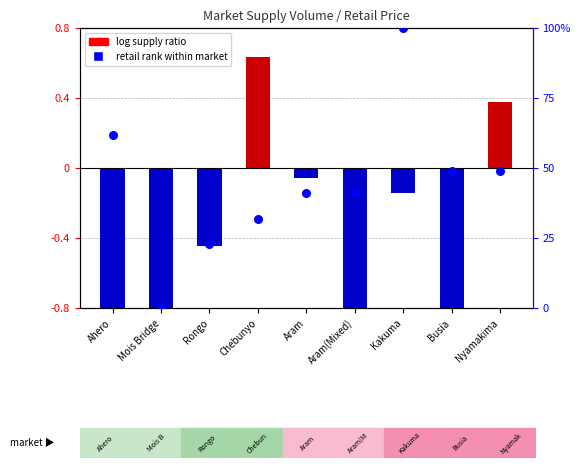

What are all the series names shown in the legend?

log supply ratio, retail rank within market